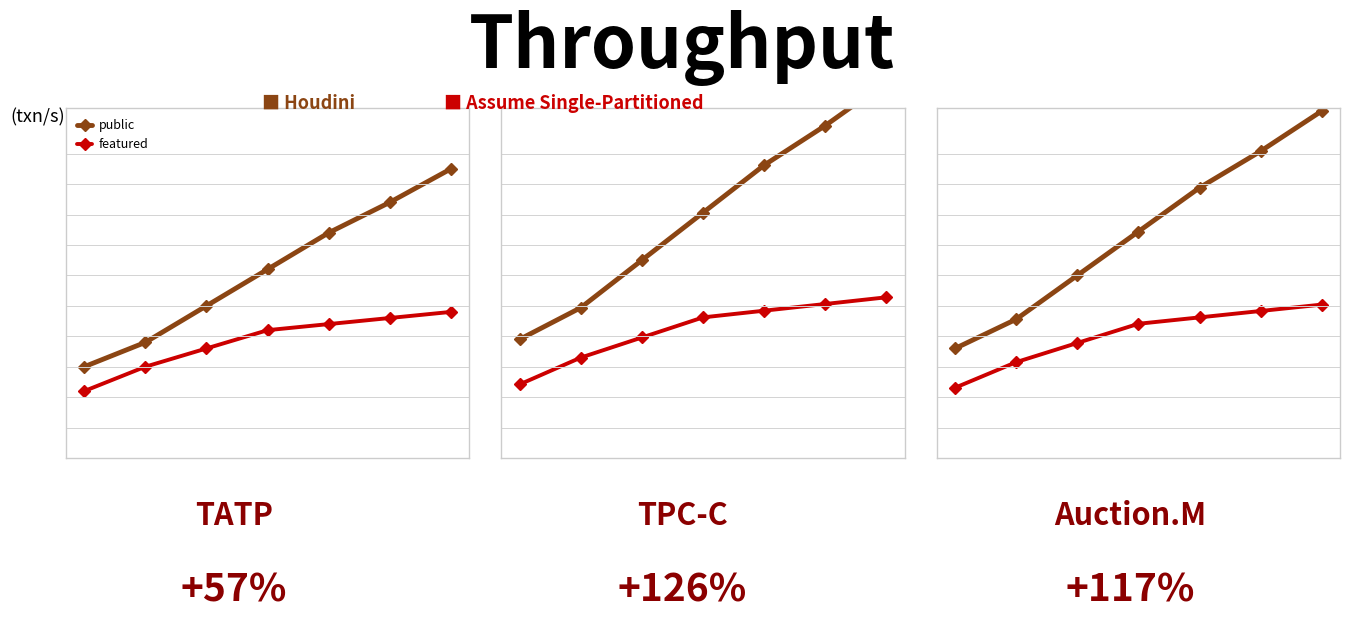

At which label does featured reach its peak?

6